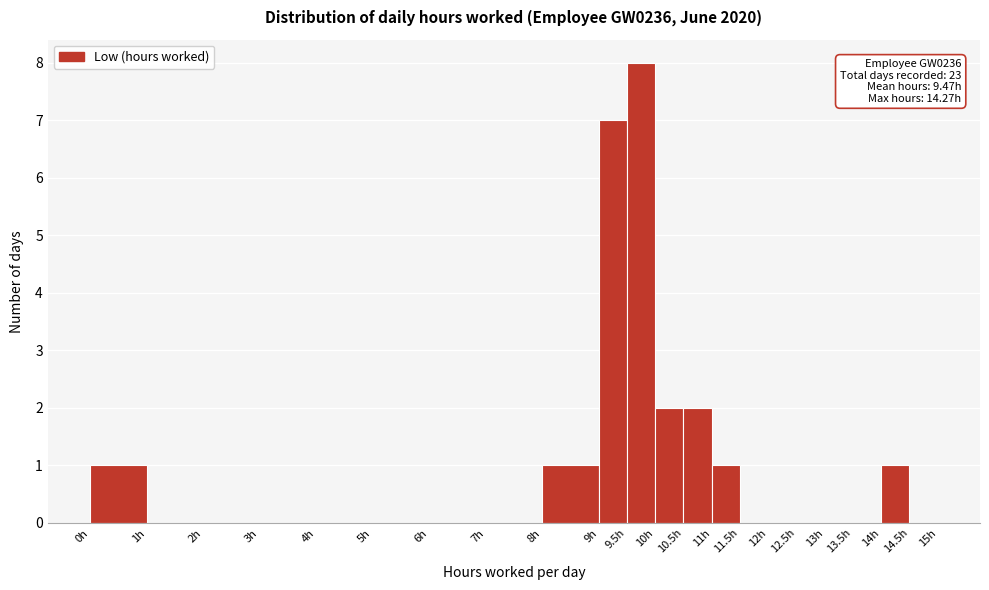

Over which range of the x-axis is the bar tallest?

9.5 to 10.0